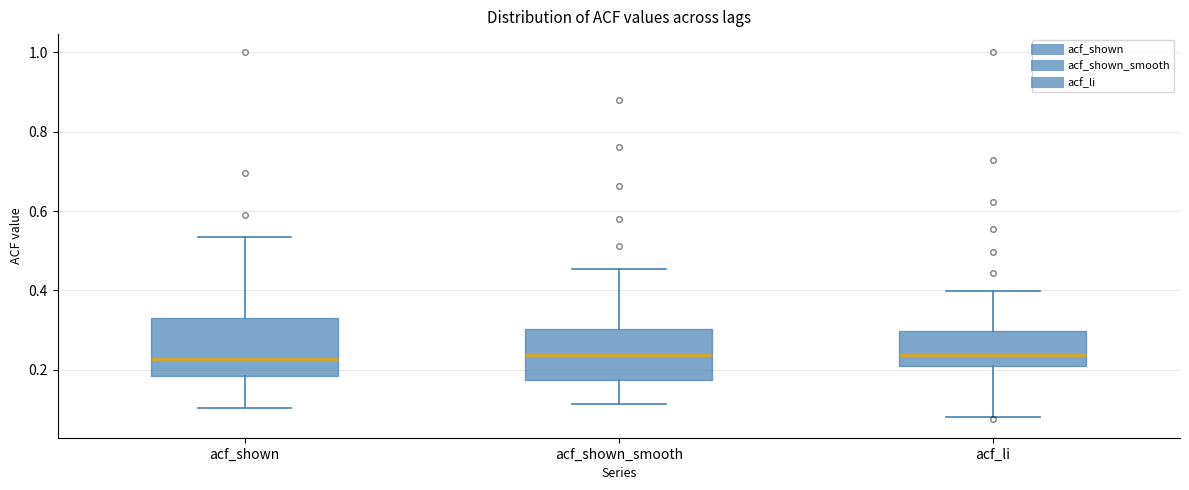

Reading left to right, read every box against the y-axis: the position of its median line, the range the box covers, and the ends of its whiskers. The values are not printed on the chart, so give them approximately, as read against the axis.

acf_shown: median 0.22, box 0.18 to 0.34, whiskers 0.10 to 0.54
acf_shown_smooth: median 0.24, box 0.18 to 0.30, whiskers 0.12 to 0.46
acf_li: median 0.24, box 0.22 to 0.30, whiskers 0.08 to 0.40